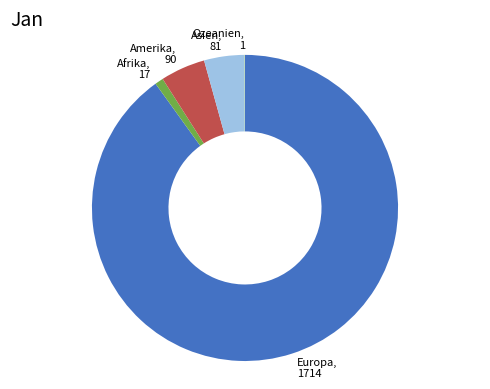

Is there any slice that represents more than half of the pie?

Yes